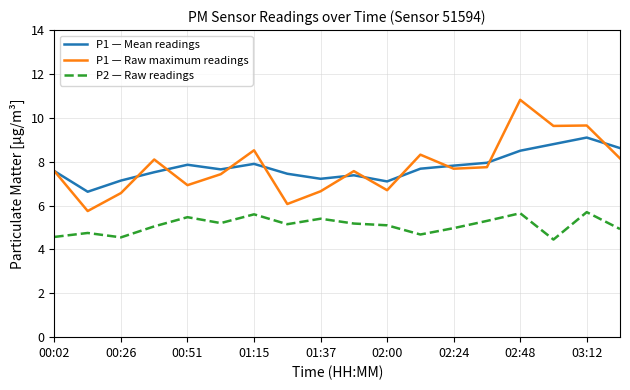

True or false: P2 — Raw readings and P1 — Raw maximum readings cross at least once.

False